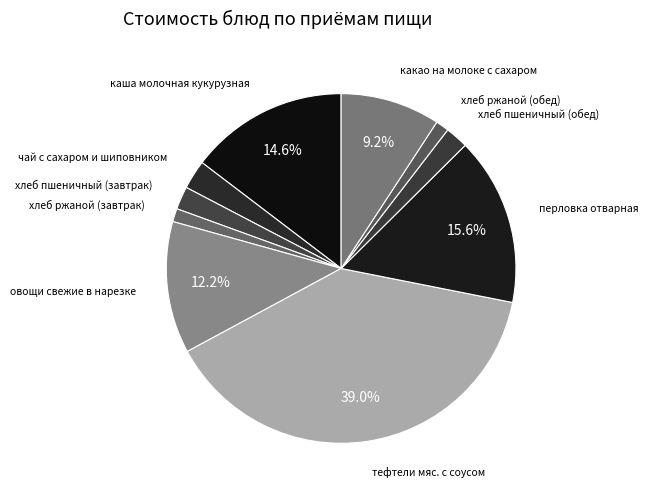

To the nearest percent, what is the average slice percentage?

10%